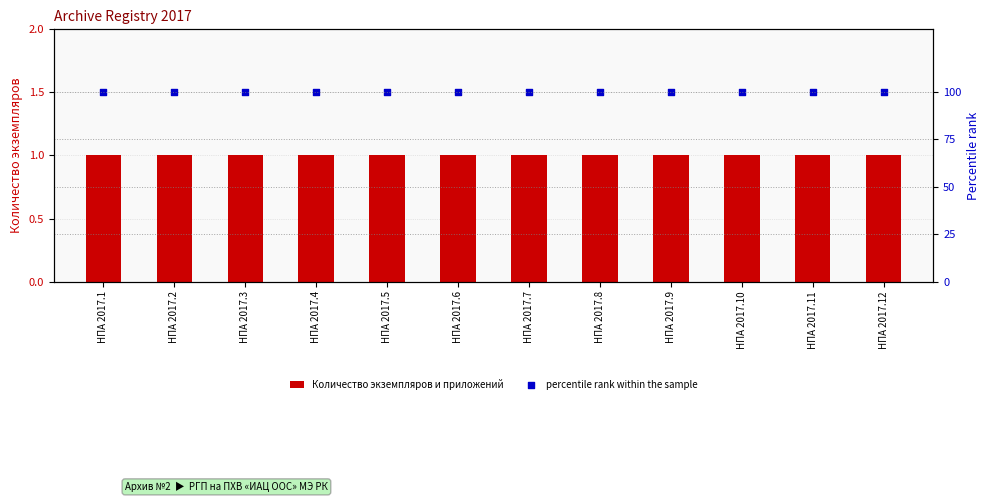

Which series has the largest total across all categories?

percentile rank within the sample